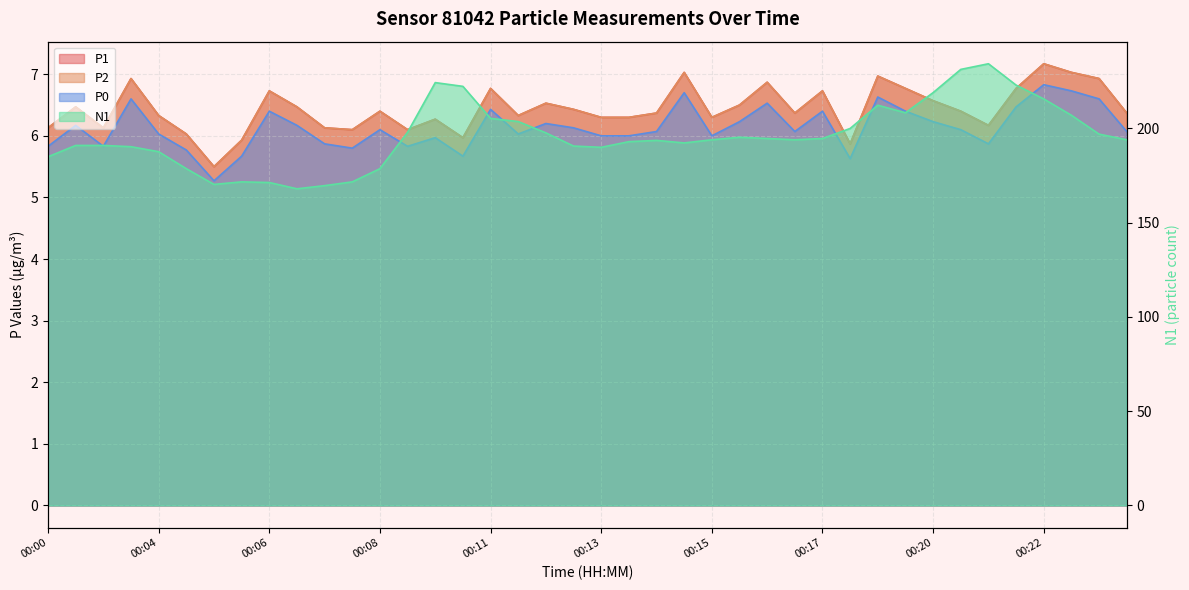

Is the value of P1 at 00:07 greater than the value of P0 at 00:12?

Yes